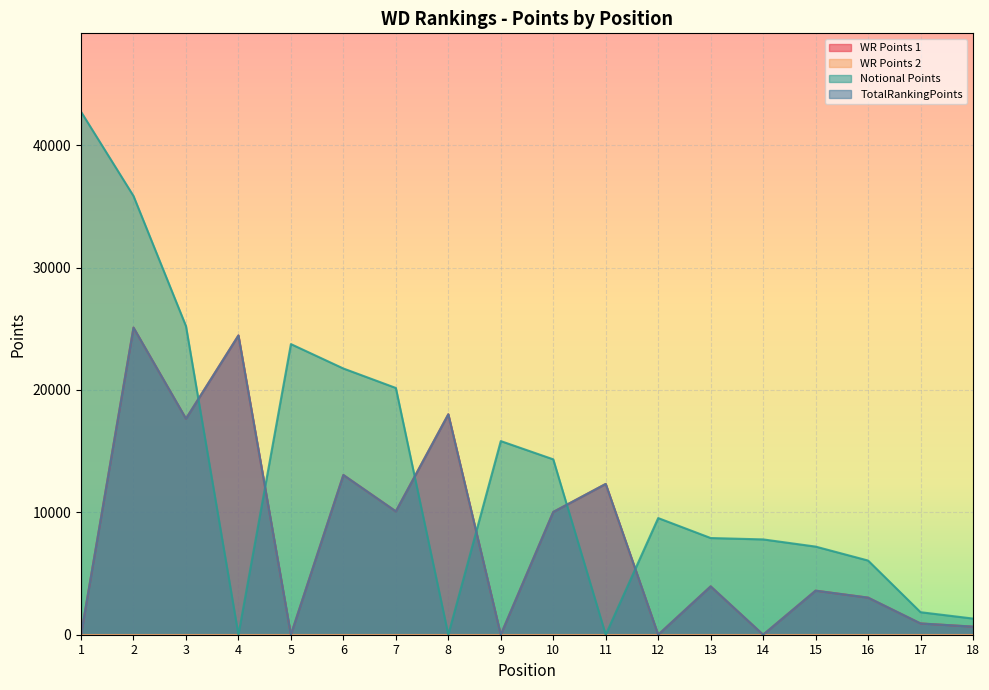

True or false: WR Points 1 has a value of 0 at 1.

True